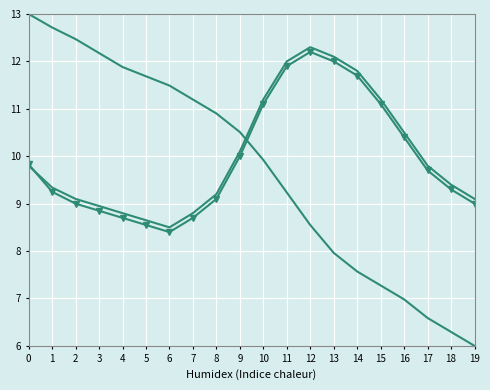

Reading left to right, extract all data points from this chart.

temperature: 9.8	9.3	9.1	8.9	8.8	8.7	8.5	8.8	9.2	10.1	11.2	12.0	12.3	12.1	11.8	11.2	10.5	9.8	9.4	9.1
humidity: 13.0	12.7	12.5	12.2	11.9	11.7	11.5	11.2	10.9	10.5	9.9	9.2	8.5	8.0	7.6	7.3	7.0	6.6	6.3	6.0
pressure: 9.8	9.2	9.0	8.8	8.7	8.6	8.4	8.7	9.1	10.0	11.1	11.9	12.2	12.0	11.7	11.1	10.4	9.7	9.3	9.0